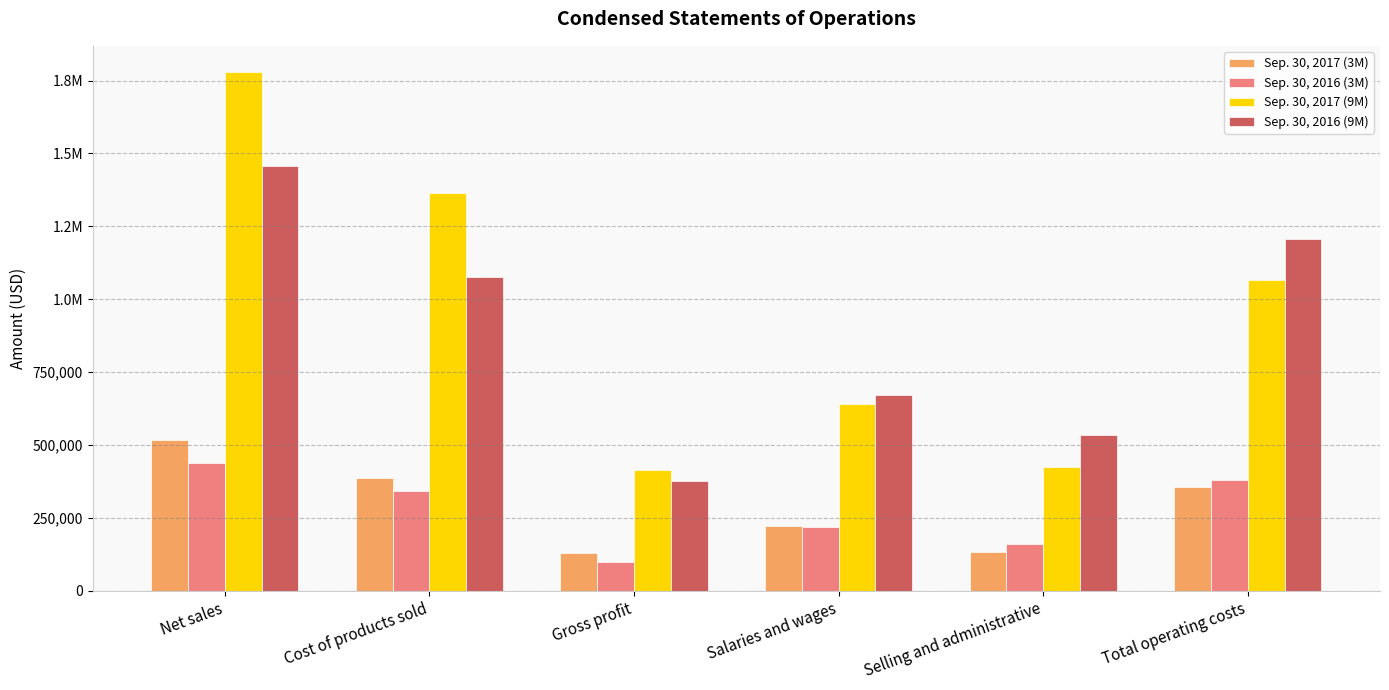

Read the Sep. 30, 2017 (3M) value at Salaries and wages.

223049